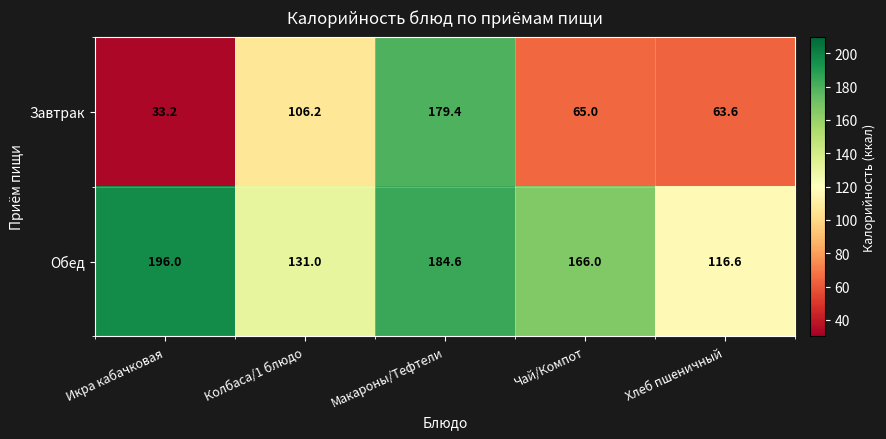

What is the sum of the Обед values at Икра кабачковая and Хлеб пшеничный?

312.6